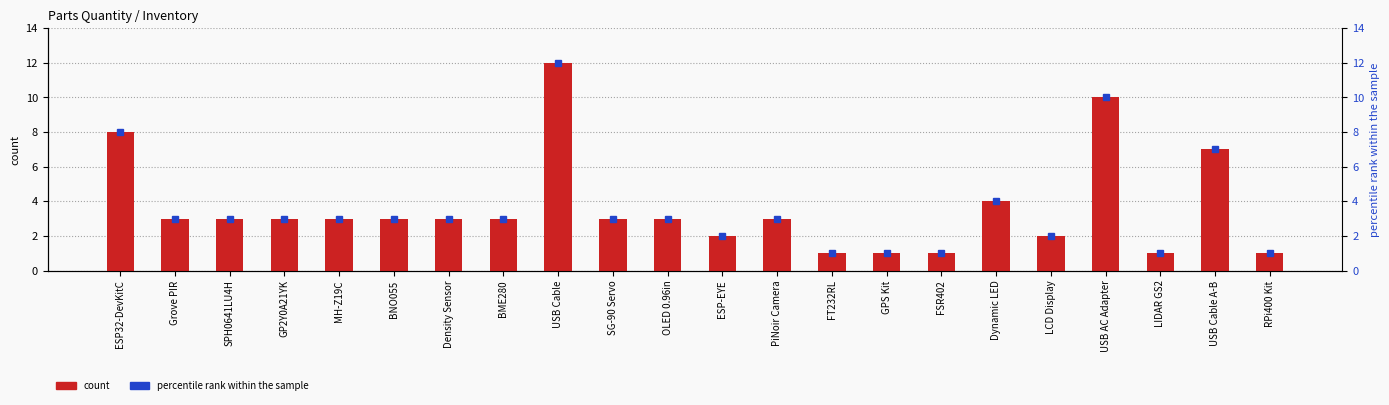

Approximately how many times larger is the value at LIDAR GS2 compared to Dynamic LED?

0.2